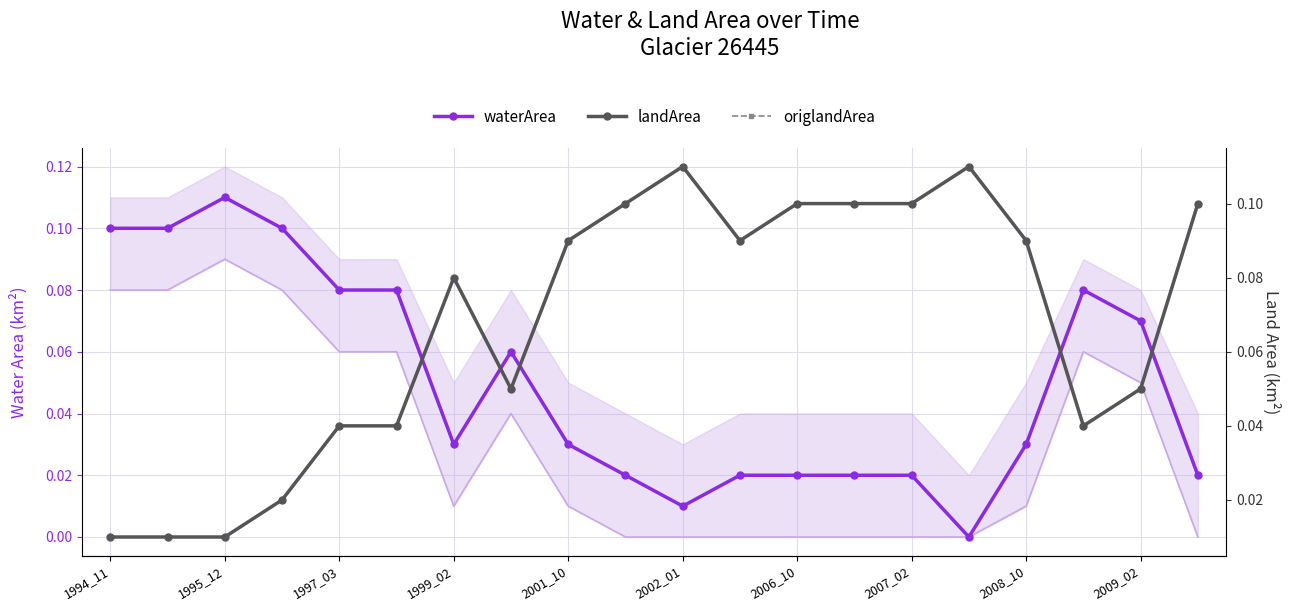

Where is waterArea nearest to the value 0?

15